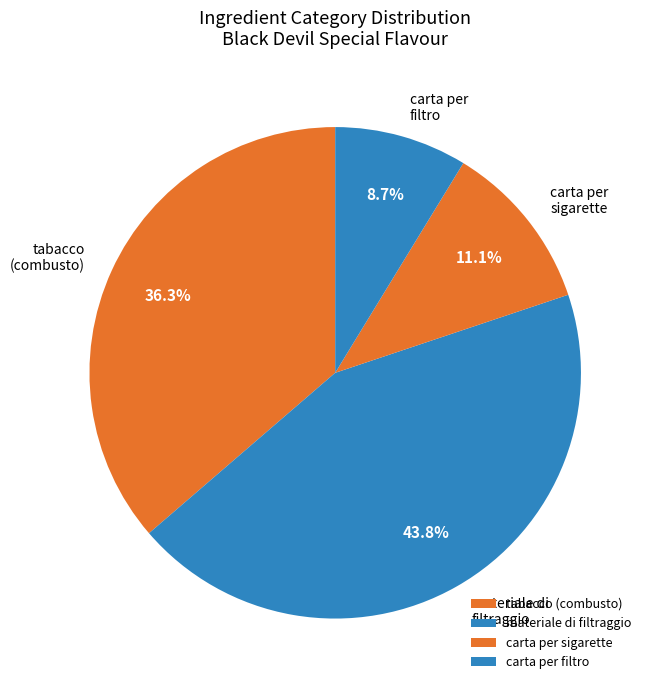

Approximately how many times larger is the value at carta per sigarette compared to tabacco (combusto)?

0.3